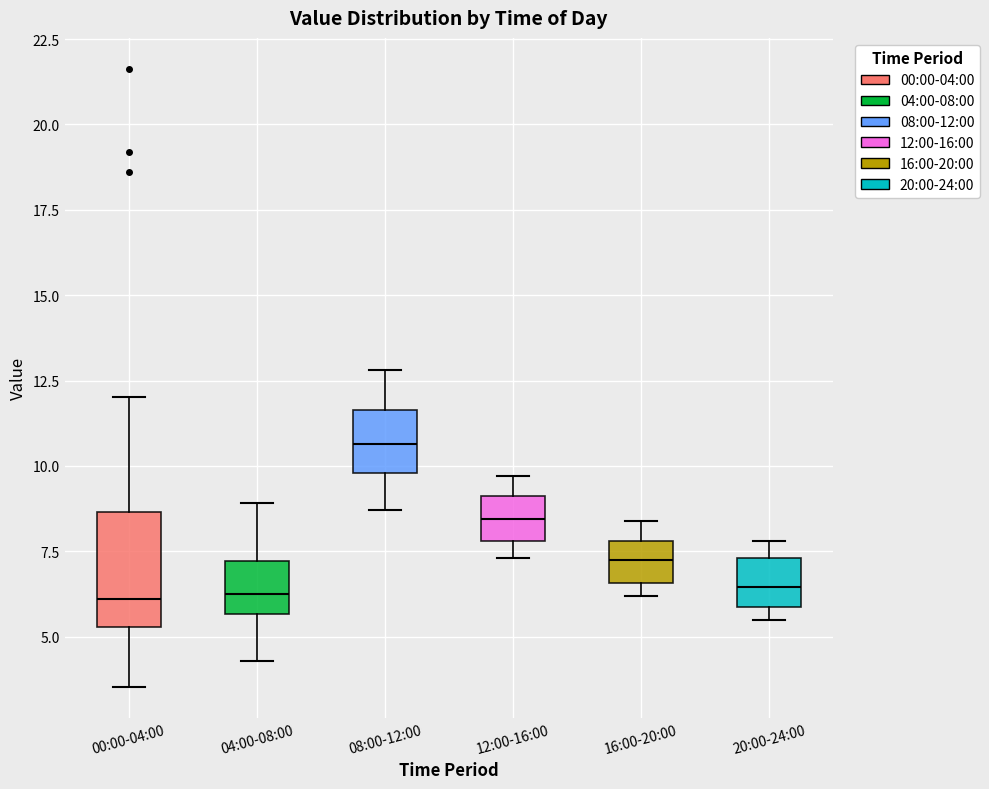

Reading left to right, transcribe this box plot: for each box, give where its median line is, the range the box spans, and where its two whiskers end, as read against the y-axis. The values are not printed on the chart, so give them approximately, as read against the axis.

00:00-04:00: median 6.0, box 5.5 to 8.5, whiskers 3.5 to 12.0
04:00-08:00: median 6.5, box 5.5 to 7.0, whiskers 4.5 to 9.0
08:00-12:00: median 10.5, box 10.0 to 11.5, whiskers 8.5 to 13.0
12:00-16:00: median 8.5, box 8.0 to 9.0, whiskers 7.5 to 9.5
16:00-20:00: median 7.5, box 6.5 to 8.0, whiskers 6.0 to 8.5
20:00-24:00: median 6.5, box 6.0 to 7.5, whiskers 5.5 to 8.0